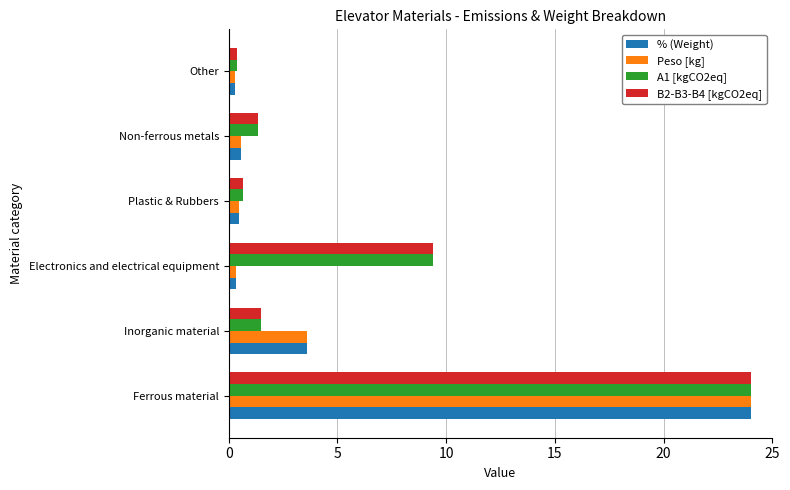

What is the difference between the maximum and minimum values in the % (Weight) series?

23.7